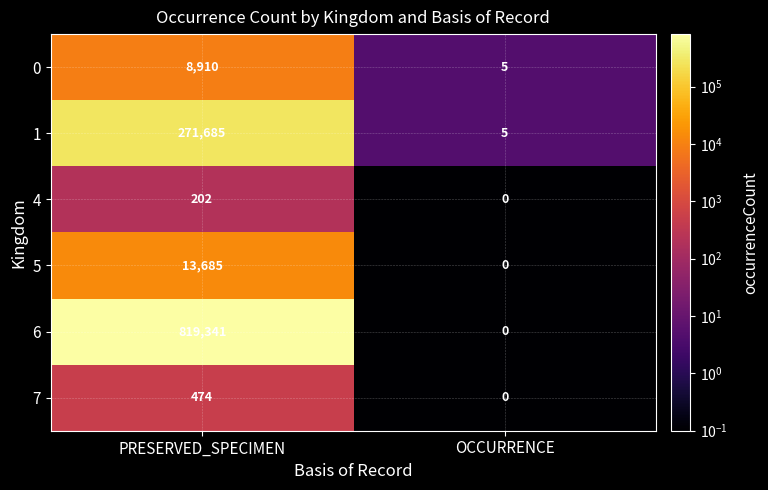

Which series changed the most between PRESERVED_SPECIMEN and OCCURRENCE?

6